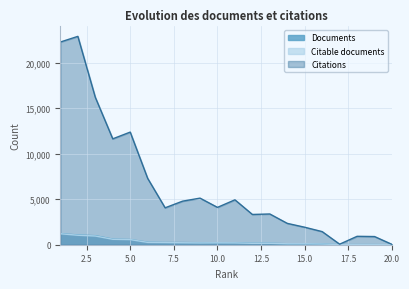

The Citations series shows 21588 at 5.0. True or false?

False